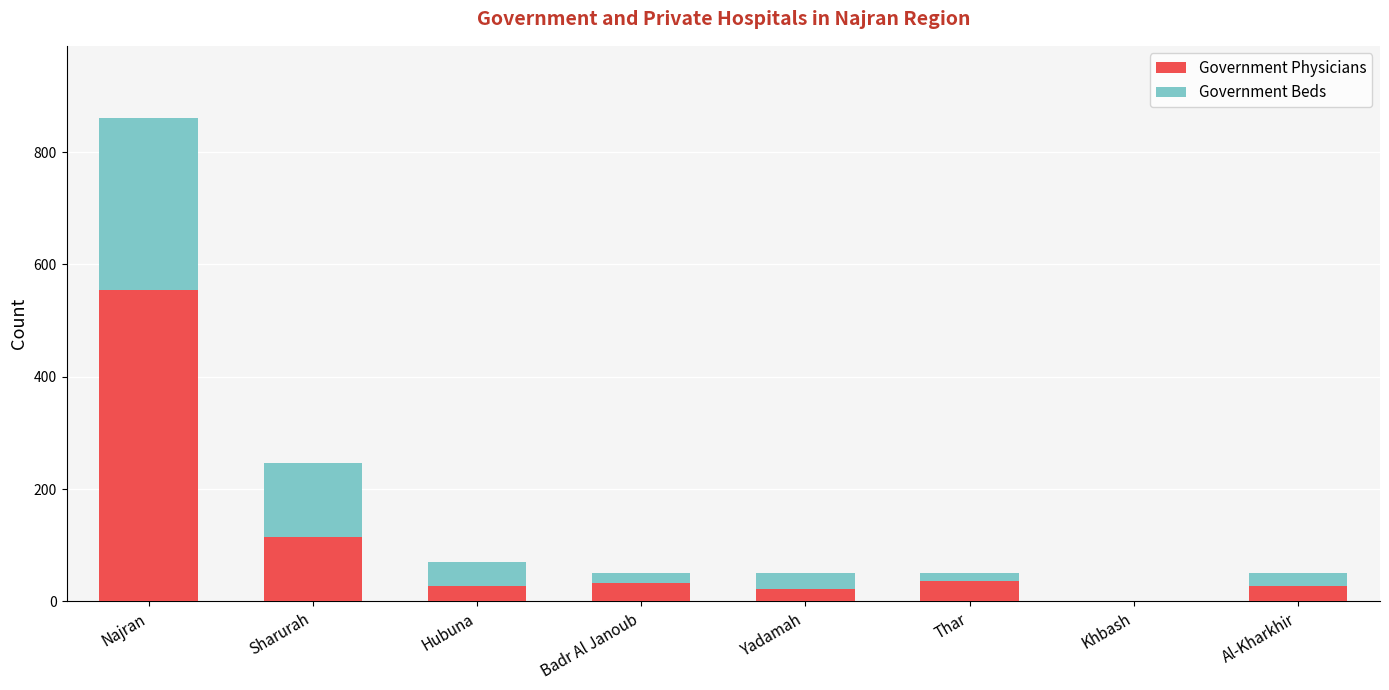

Is it true that Government Physicians equals -378 at Khbash?

False